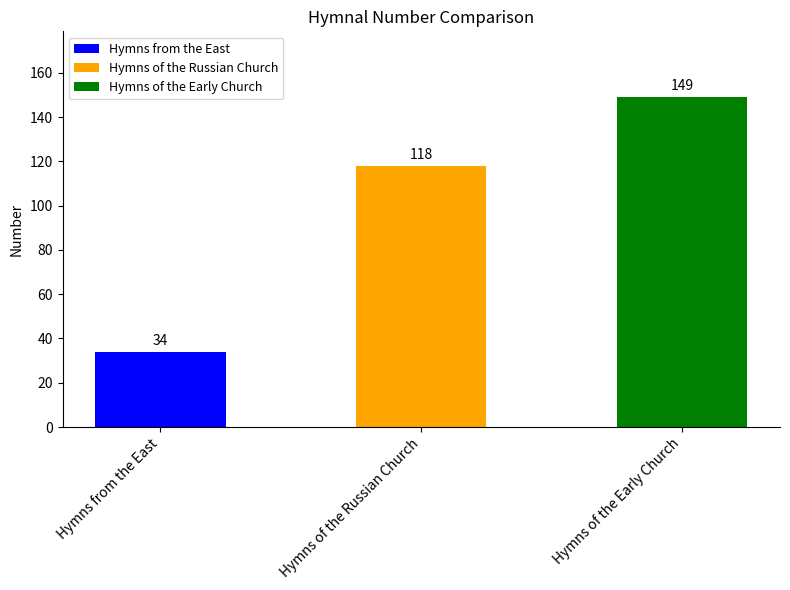

List the labels in order of value, largest first.

Hymns of the Early Church, Hymns of the Russian Church, Hymns from the East